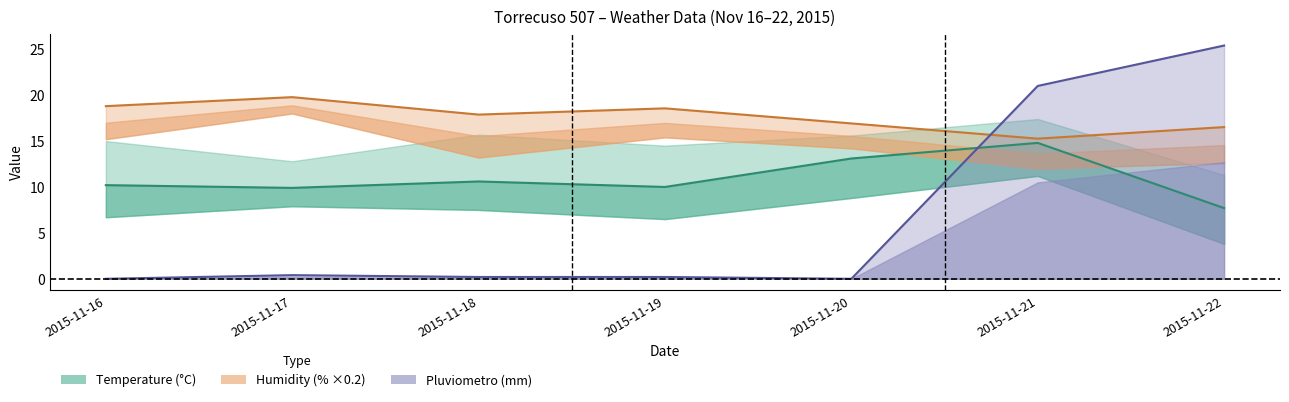

What is the difference between the Humidity MED (%×0.2) values at 2015-11-19 and 2015-11-22?

2.0